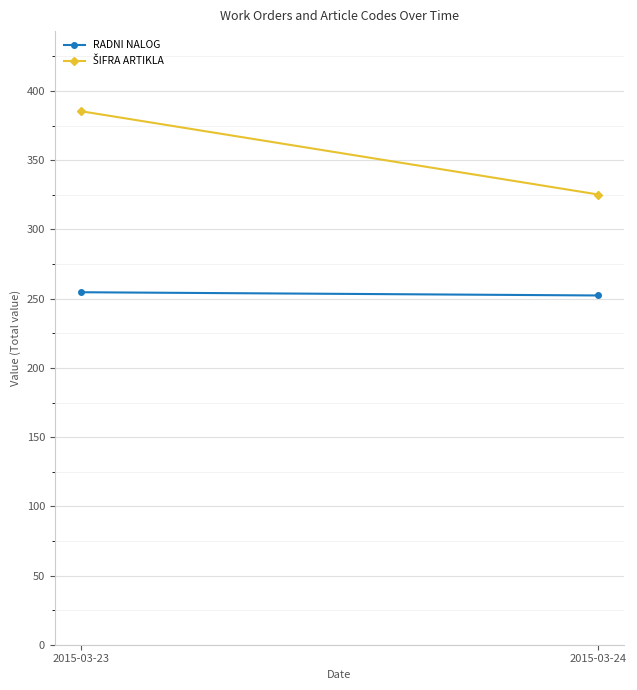

Rank the series by their average value, from lowest to highest.

RADNI NALOG, ŠIFRA ARTIKLA